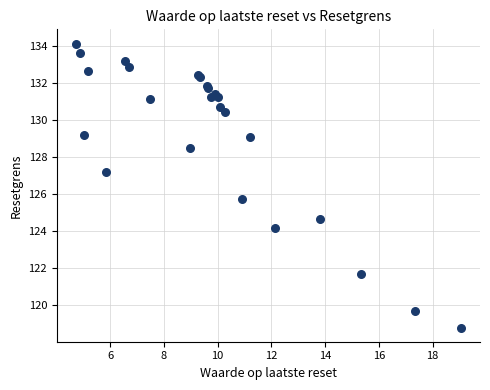

What Y value in the scatter plot is closest to 126?

125.7